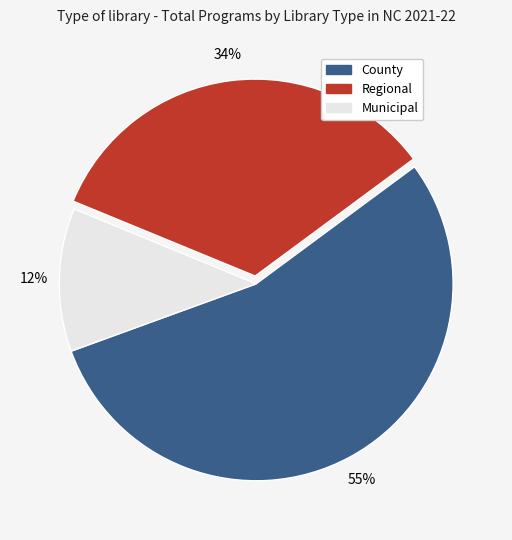

To the nearest percent, what percentage of the pie is Regional?

34%